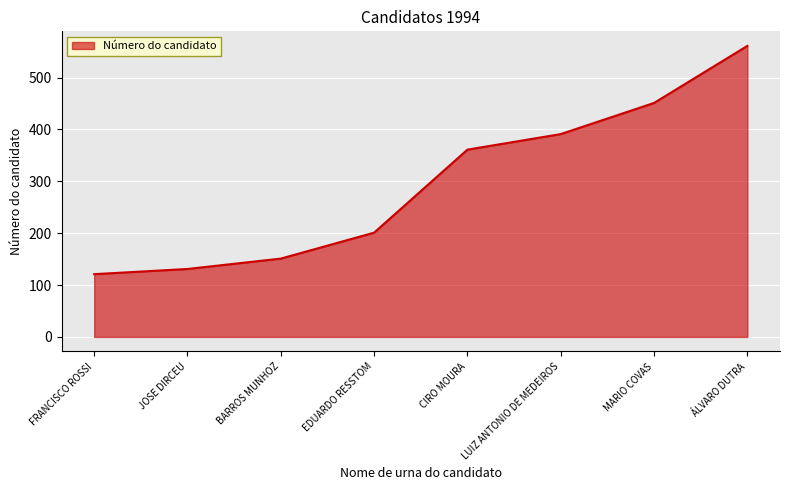

Rank the categories by value from highest to lowest.

ÁLVARO DUTRA, MARIO COVAS, LUIZ ANTONIO DE MEDEIROS, CIRO MOURA, EDUARDO RESSTOM, BARROS MUNHOZ, JOSE DIRCEU, FRANCISCO ROSSI